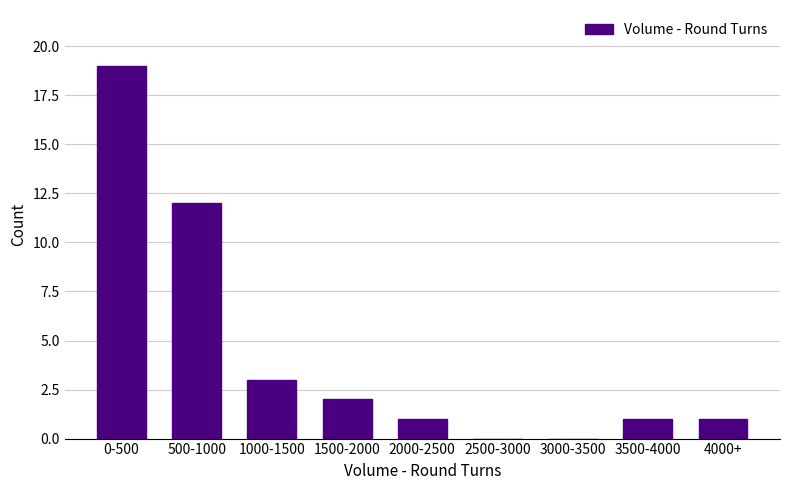

Reading right to left, transcribe all the data shown in this chart.

4000+=1	3500-4000=1	3000-3500=0	2500-3000=0	2000-2500=1	1500-2000=2	1000-1500=3	500-1000=12	0-500=19